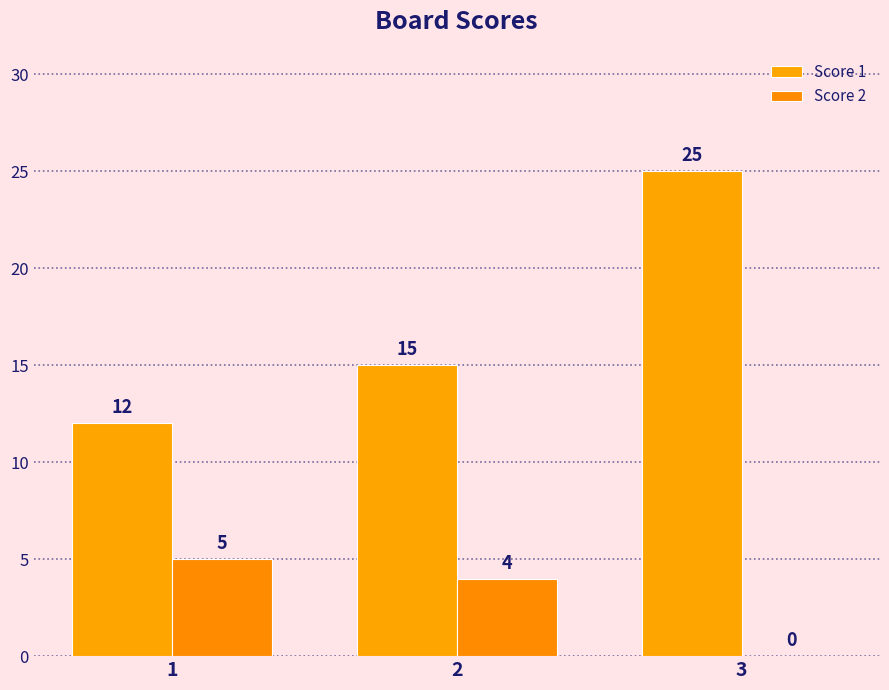

Is it true that Score 1 equals 15 at 2?

True